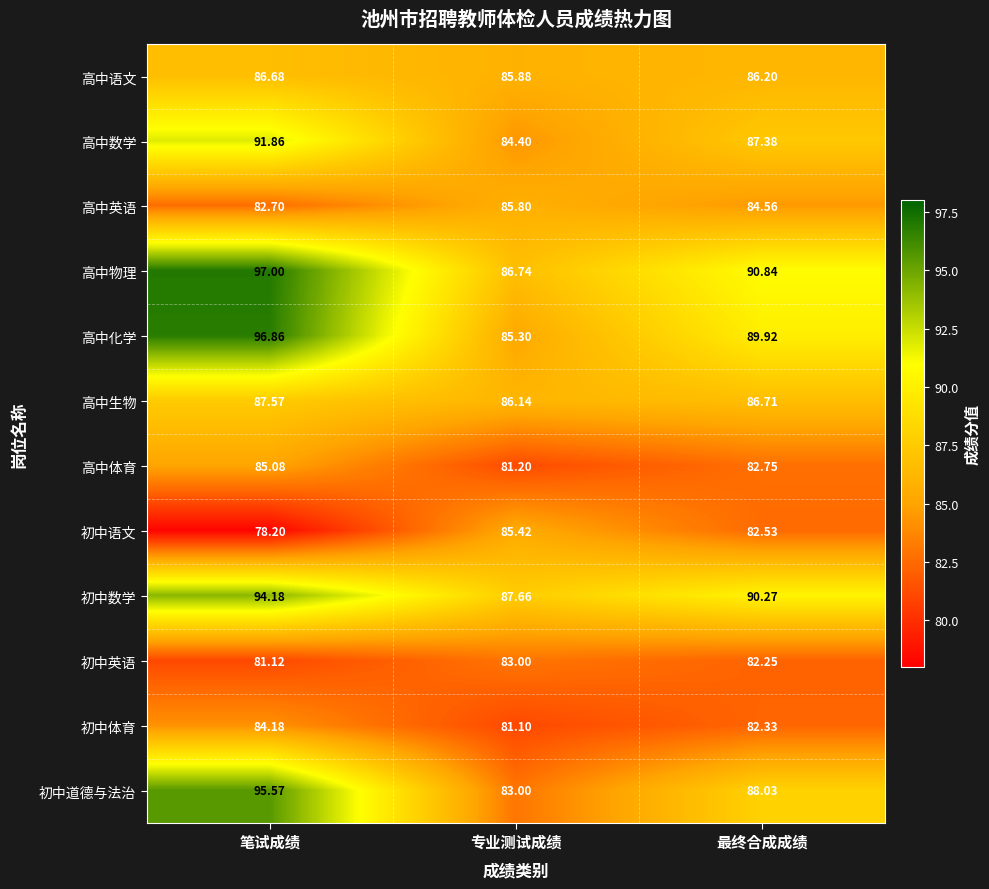

Where does the 高中语文 series first go above 86?

笔试成绩